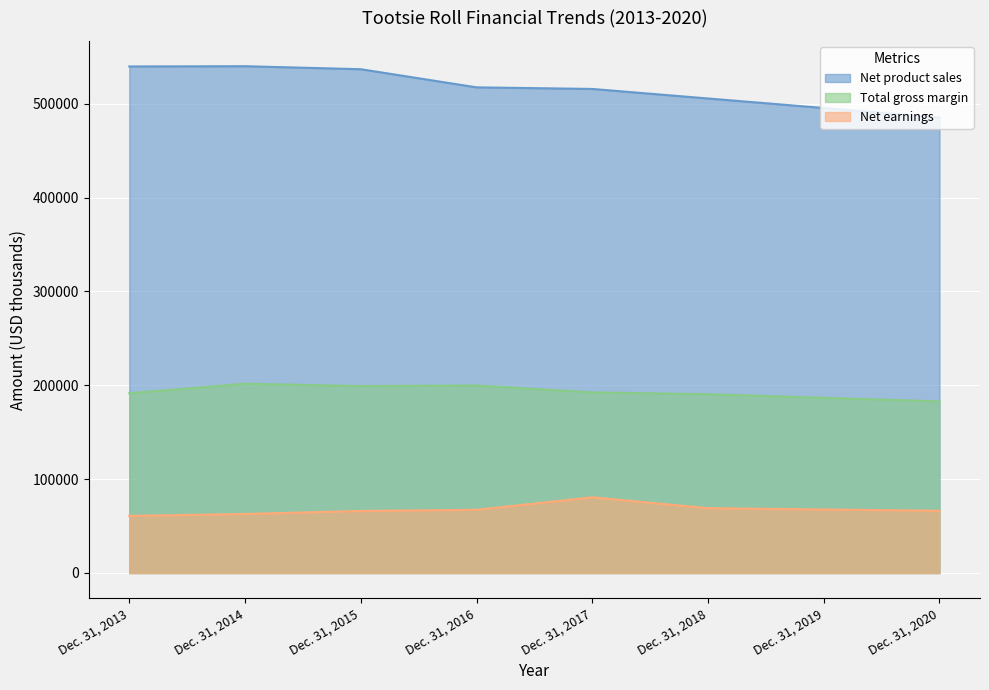

The value of Net product sales at Dec. 31, 2019 is 824122.8. True or false?

False